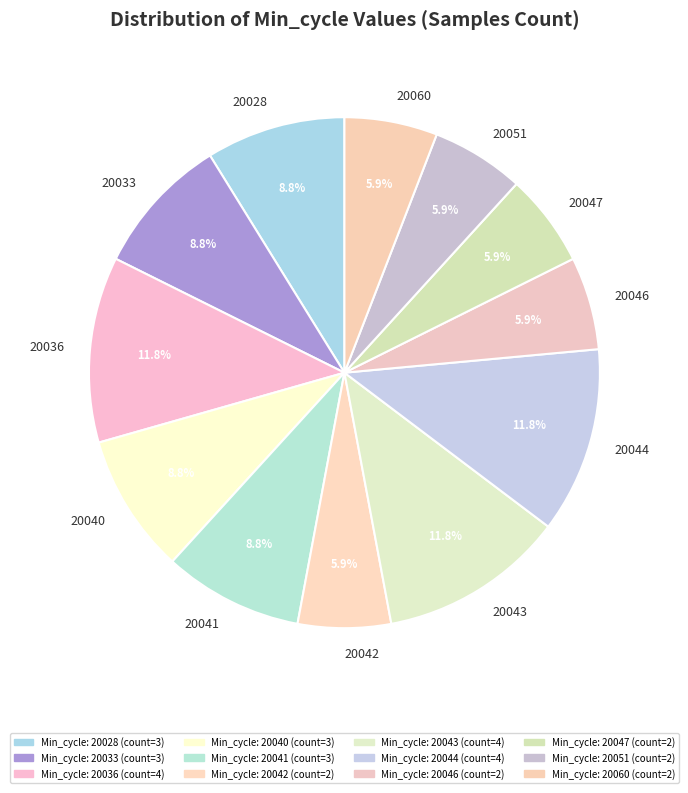

To the nearest percent, what is the difference between the largest and smallest slice percentages?

6%